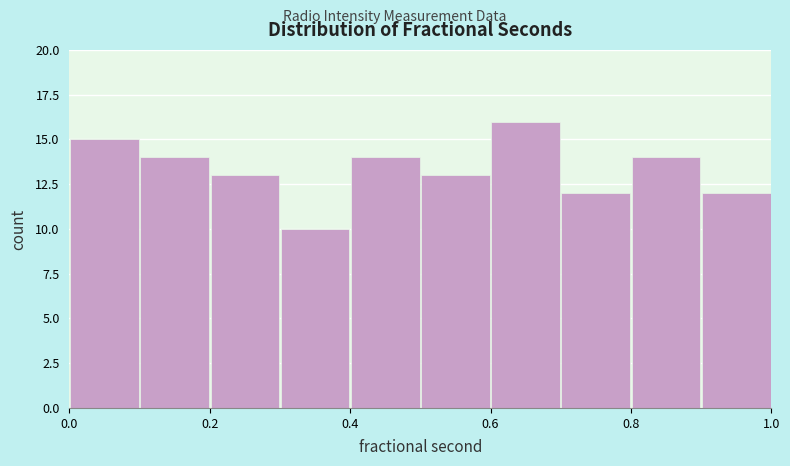

Reading left to right, list every bar in this chart as the range it spans on the x-axis followed by its height. The values are not printed on the chart, so give them approximately, as read against the axis.

0.0 to 0.1: 15
0.1 to 0.2: 14
0.2 to 0.3: 13
0.3 to 0.4: 10
0.4 to 0.5: 14
0.5 to 0.6: 13
0.6 to 0.7: 16
0.7 to 0.8: 12
0.8 to 0.9: 14
0.9 to 1.0: 12